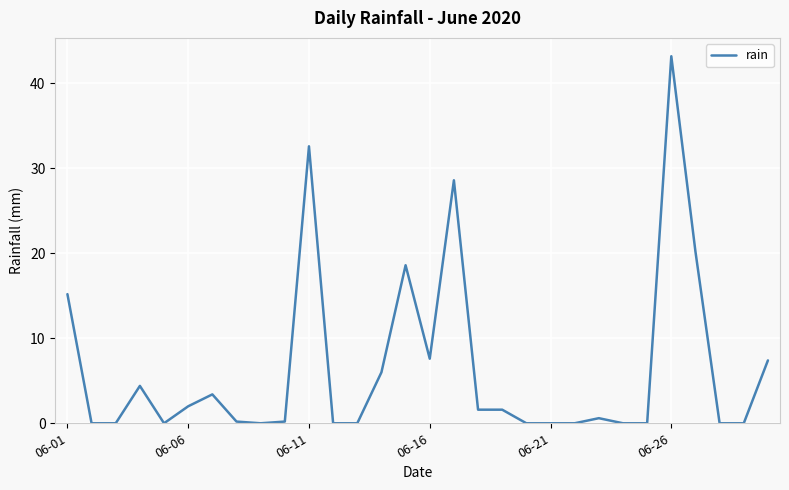

What is the difference between the maximum and minimum values?

43.2